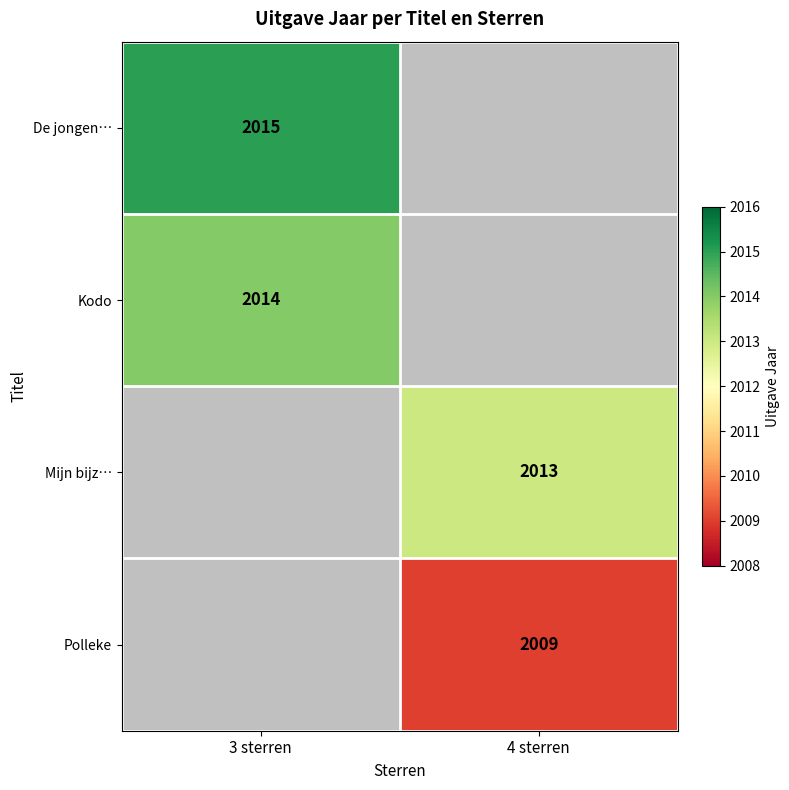

The Kodo series shows 2014 at 3 sterren. True or false?

True